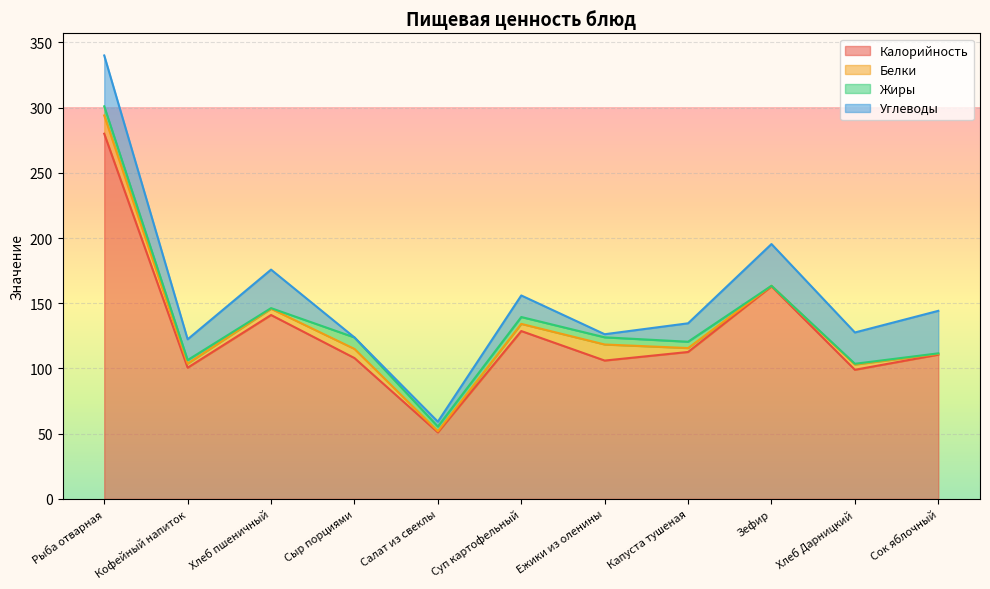

What position from the left is Зефир?

9